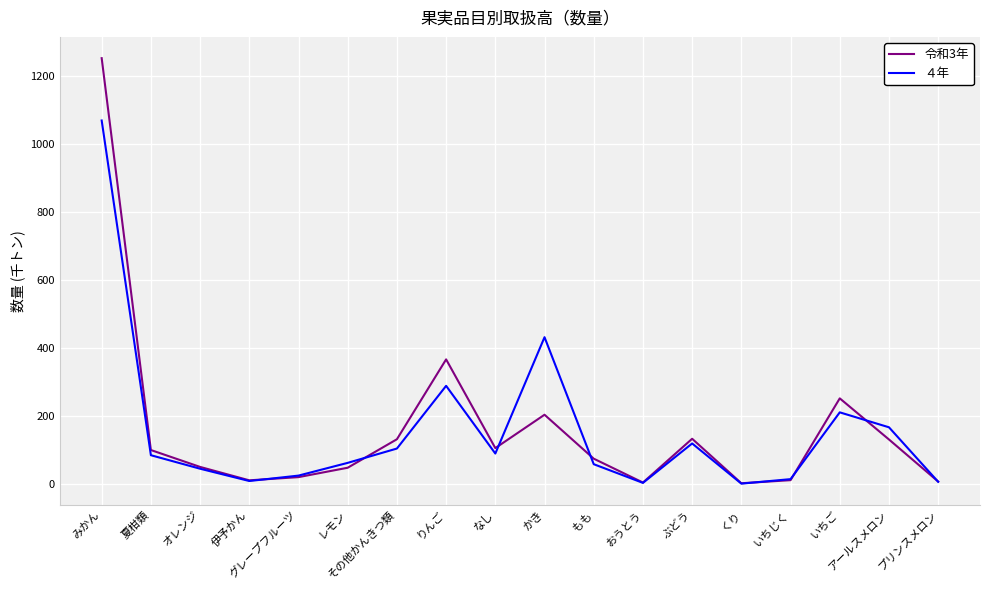

What are all the series names shown in the legend?

令和3年, ４年